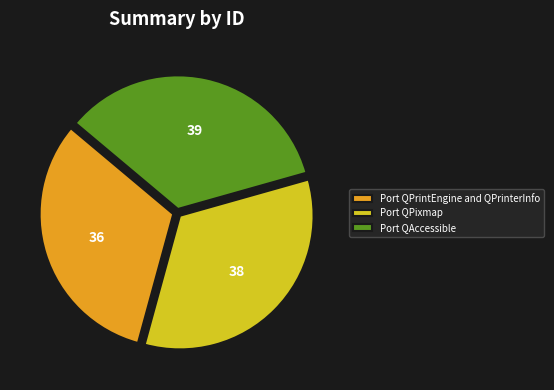

Which category has the biggest portion of the pie?

Port QAccessible